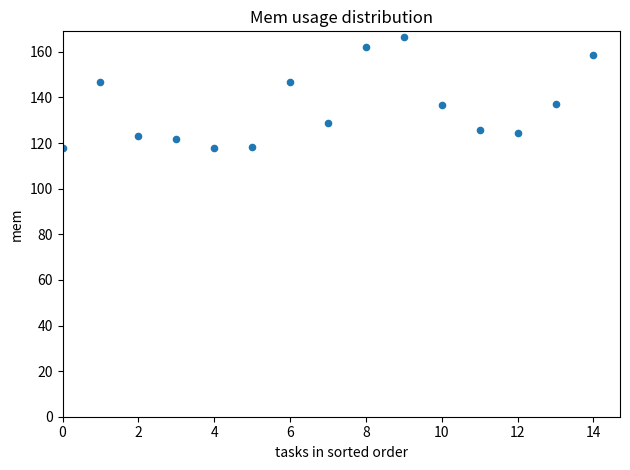

What is the range of Y values (max minus min)?

48.8